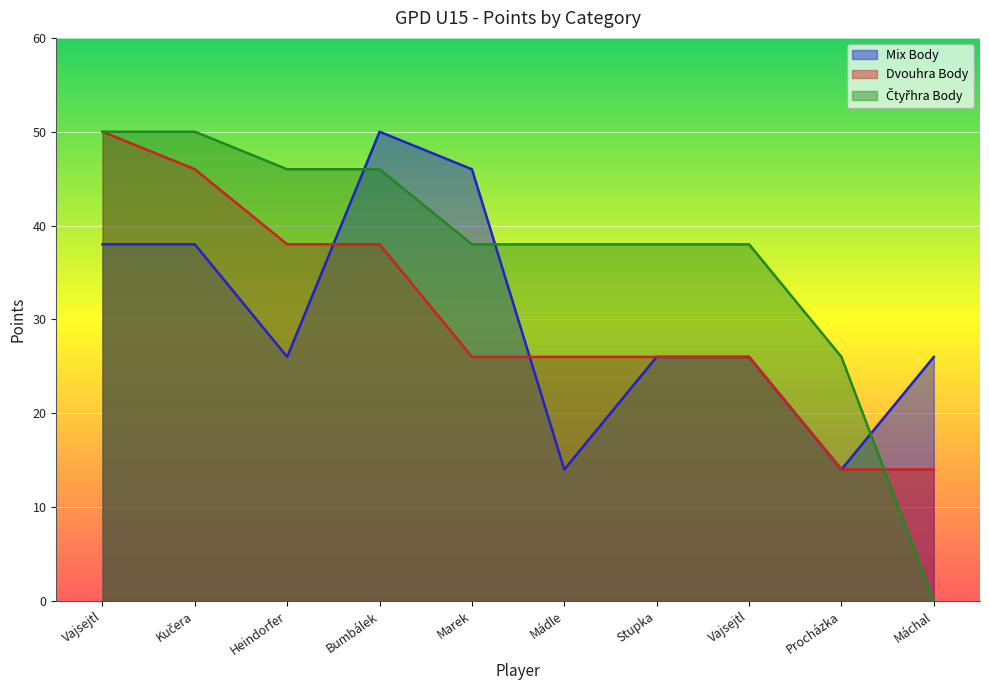

What is the difference between the Dvouhra Body values at Marek and Vajsejtl?

24